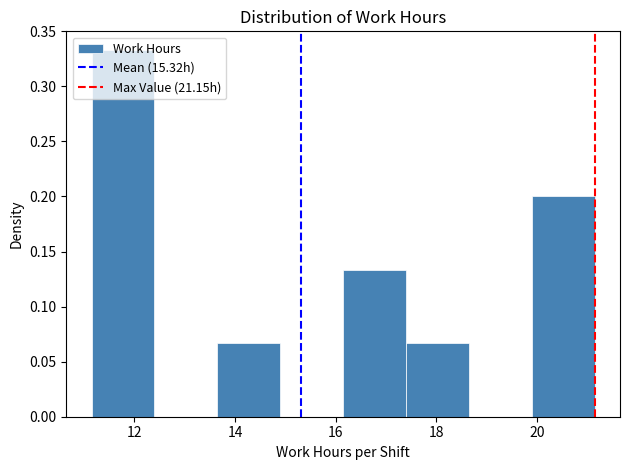

Over which range of the x-axis is the bar tallest?

11.15 to 12.40